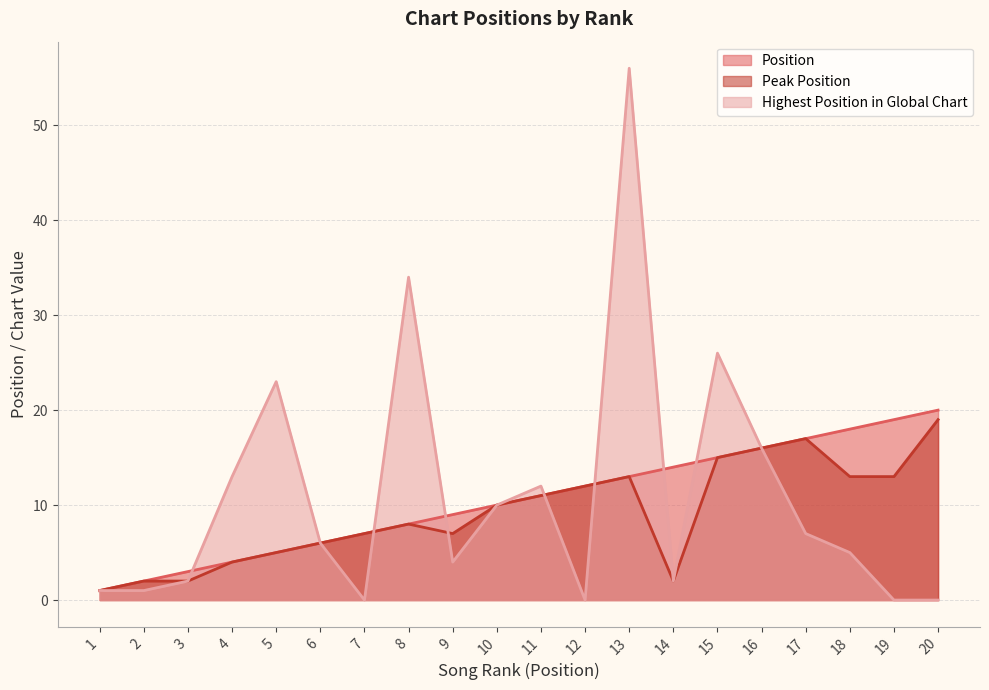

Between 12 and 11, which is larger?

12